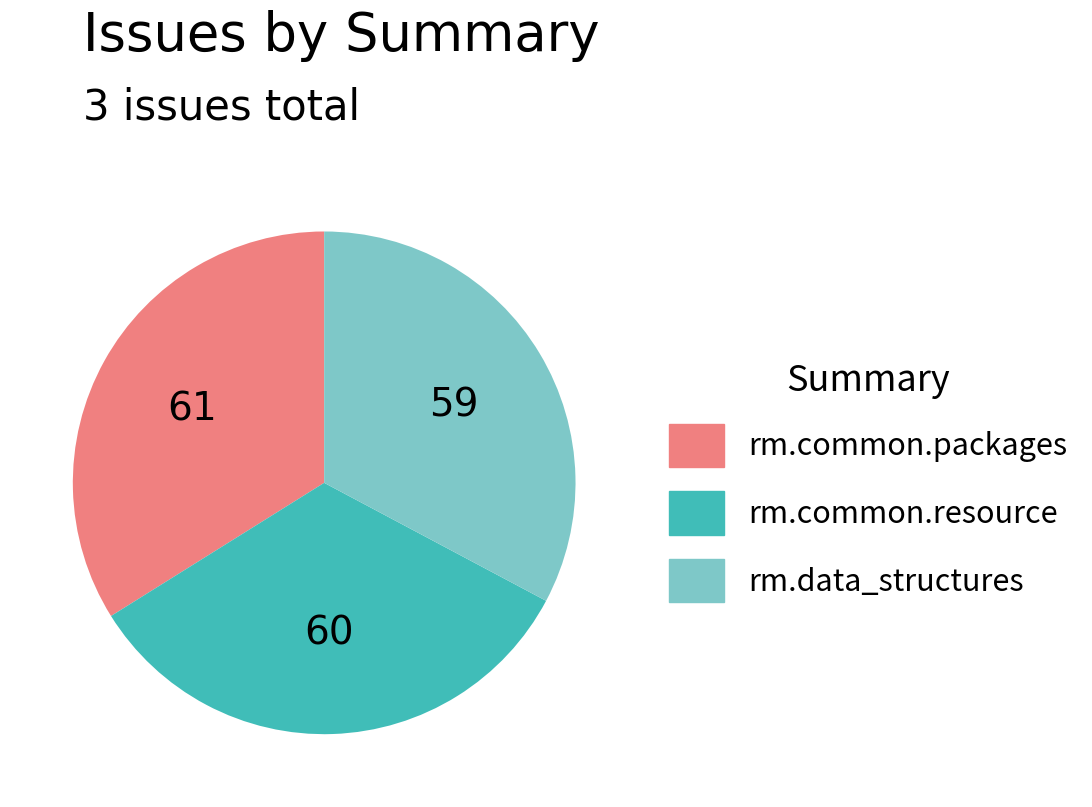

Do rm.common.packages and rm.common.resource together represent more than half of the pie?

Yes